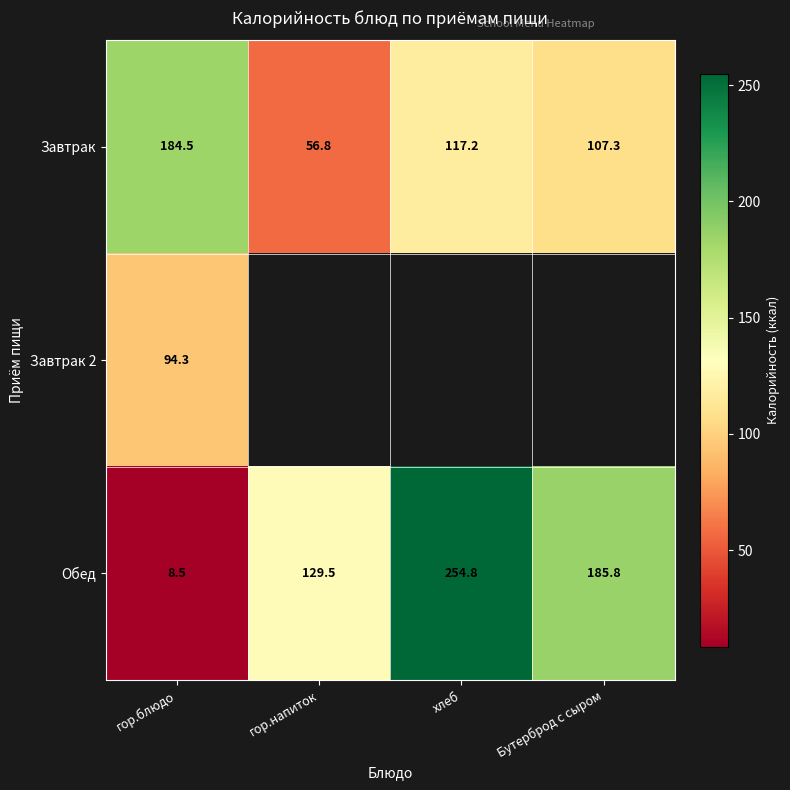

What is the minimum value for Обед?

8.5